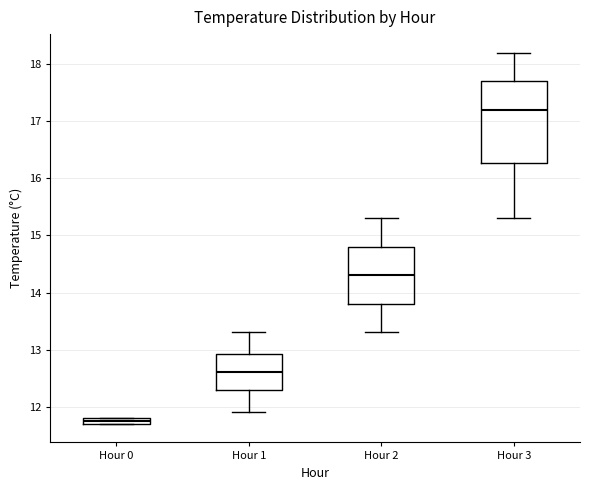

Which box's median line is the lowest?

Hour 0